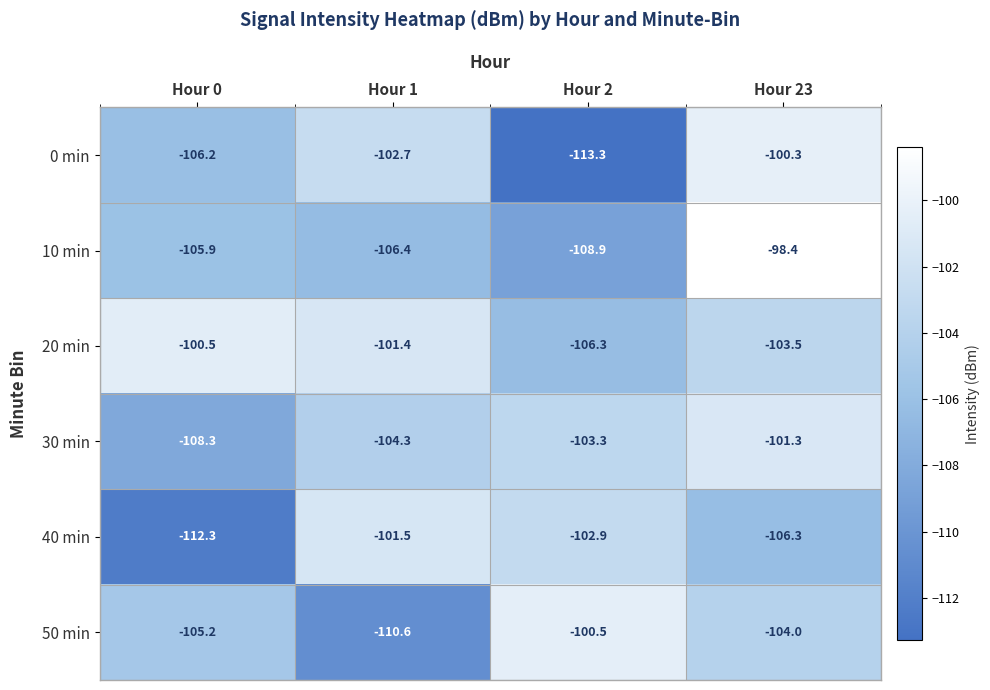

Rank the series at Hour 23 from highest to lowest value.

10 min, 0 min, 30 min, 20 min, 50 min, 40 min